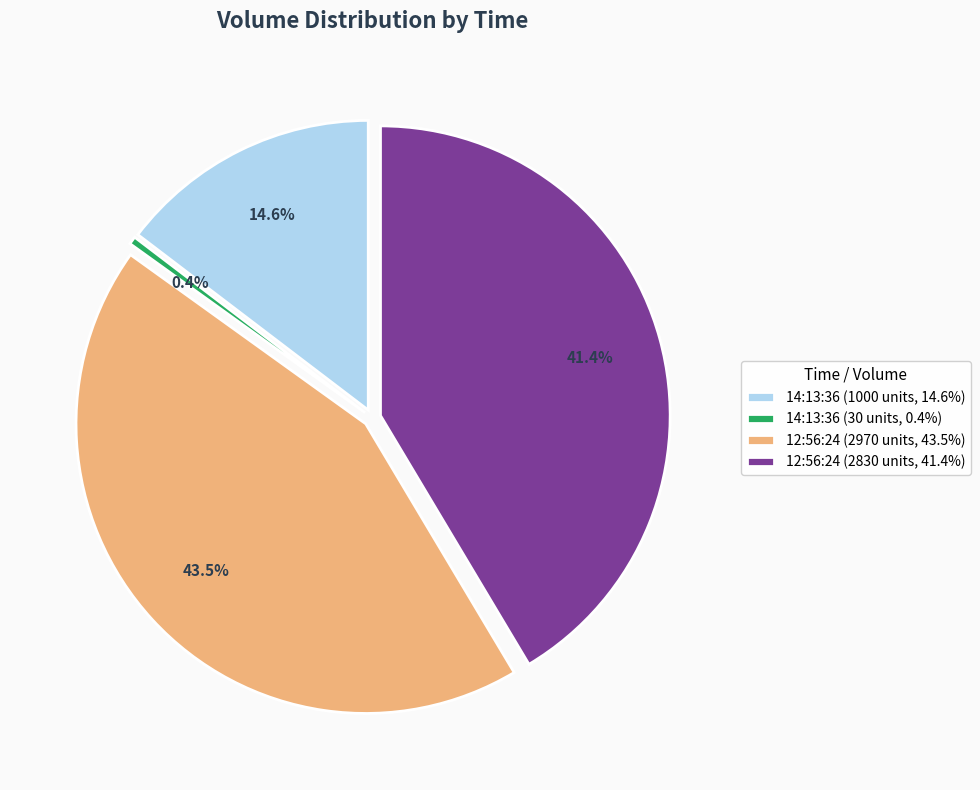

Is 14:13:36 (1000) the majority of the pie?

No